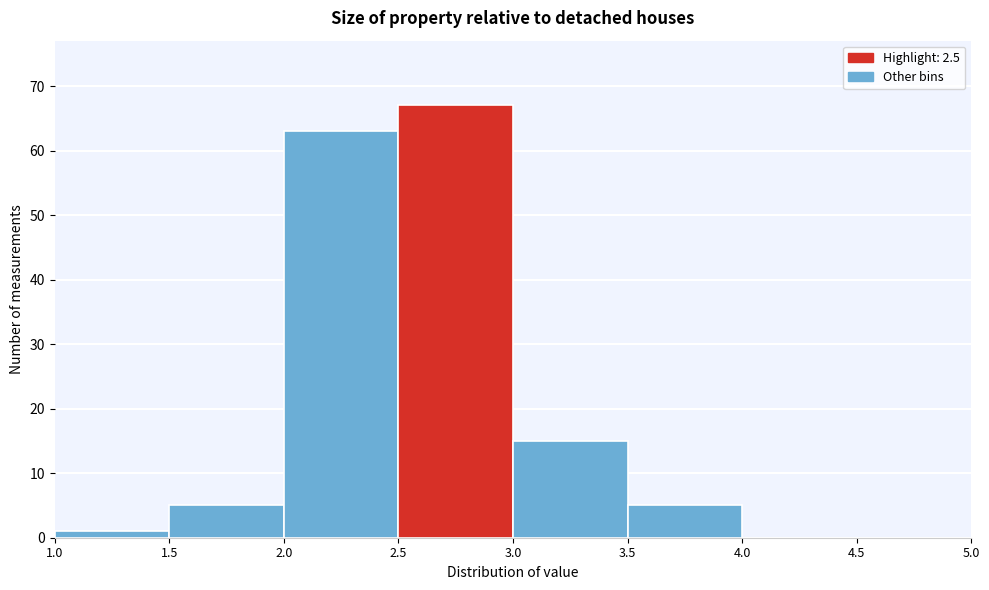

Reading left to right, list every bar in this chart as the range it spans on the x-axis followed by its height. The values are not printed on the chart, so give them approximately, as read against the axis.

1.0 to 1.5: 1
1.5 to 2.0: 5
2.0 to 2.5: 63
2.5 to 3.0: 67
3.0 to 3.5: 15
3.5 to 4.0: 5
4.0 to 4.5: 0
4.5 to 5.0: 0